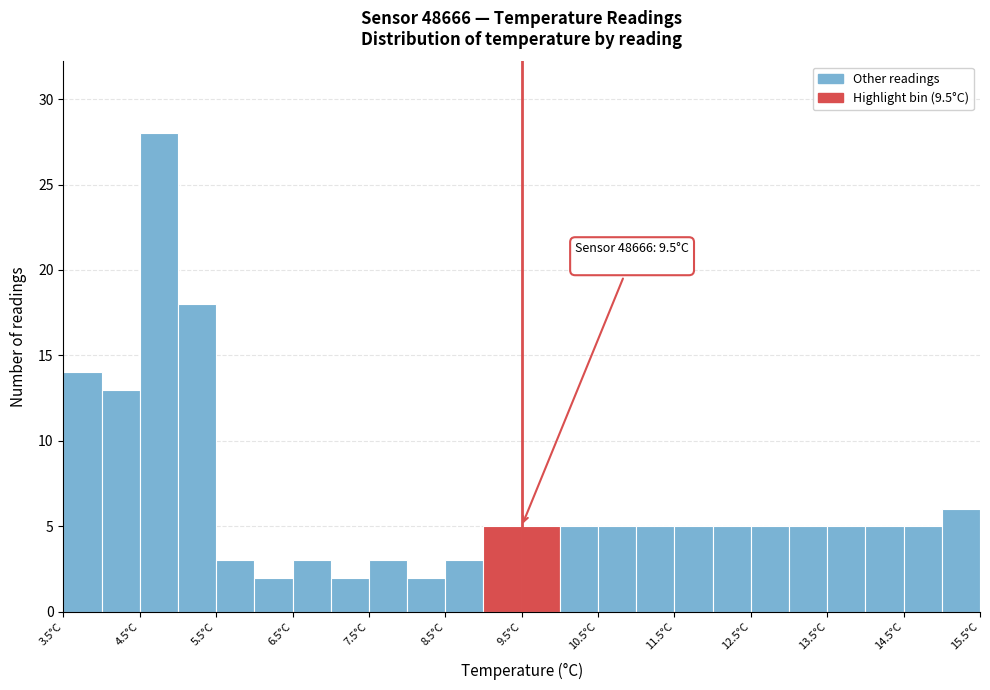

Over which range of the x-axis is the bar tallest?

4.5 to 5.0